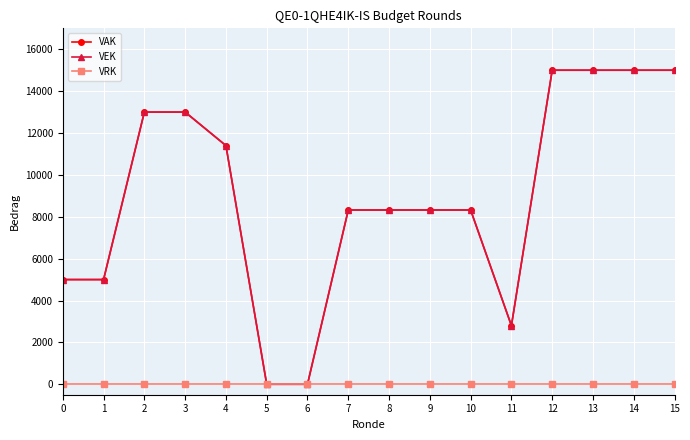

What is the value of the VEK point at the 1st from the left?

5000